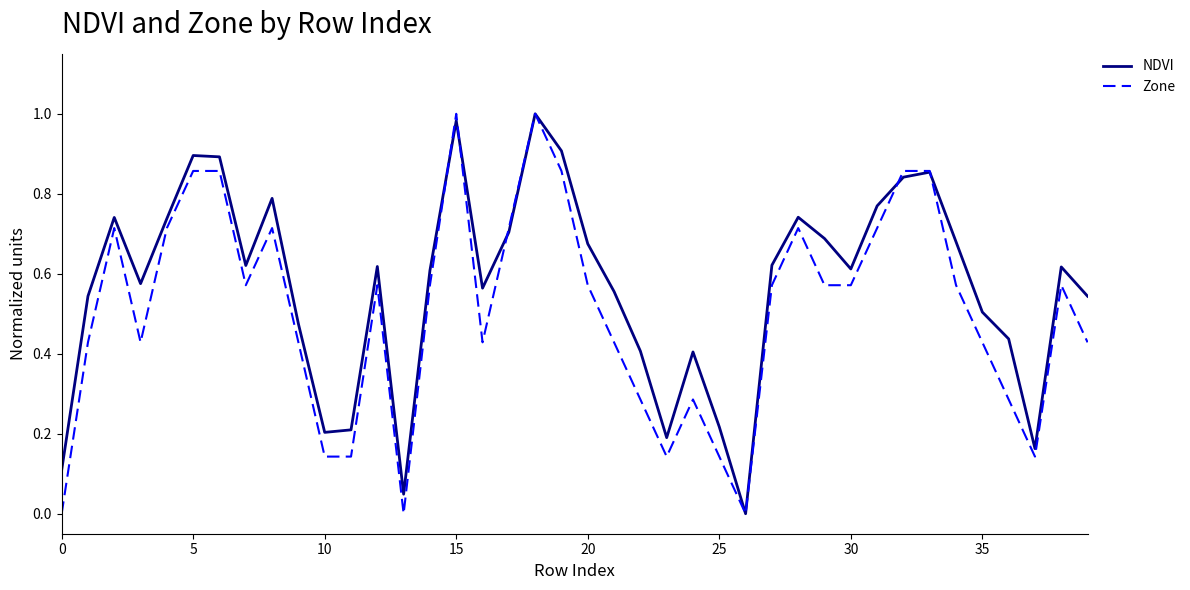

Rank the series by their average value, from highest to lowest.

NDVI, Zone